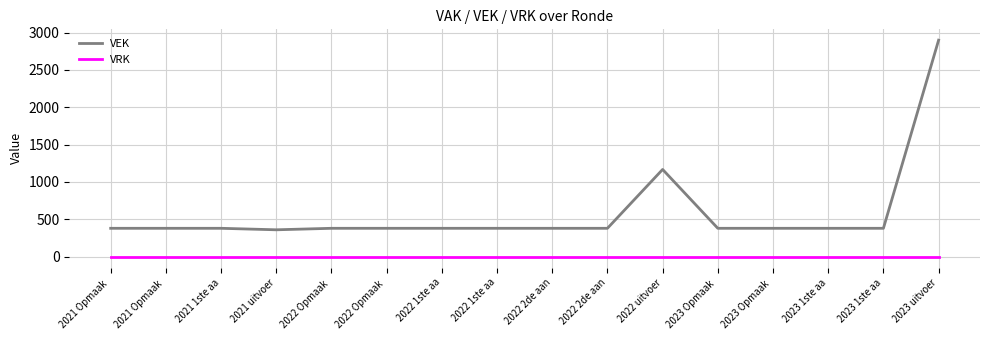

The value of VEK at 2021 Opmaak  is 380. True or false?

True